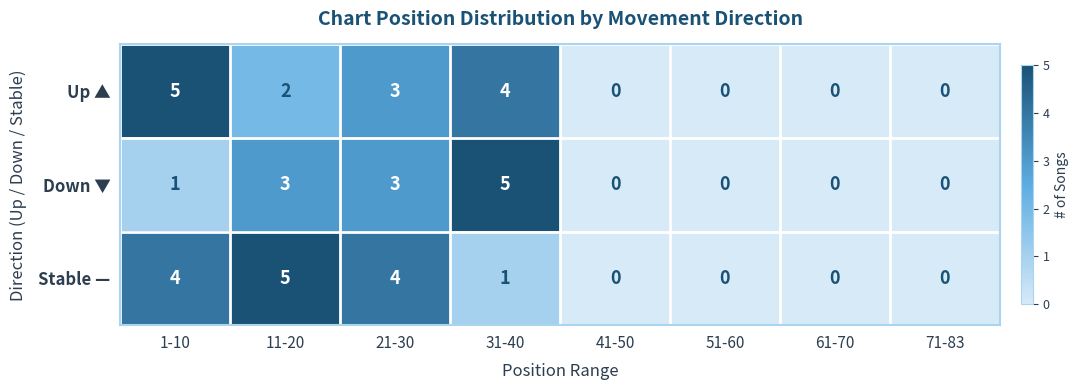

At 1-10, list the series in order from largest to smallest.

Up ▲, Stable —, Down ▼